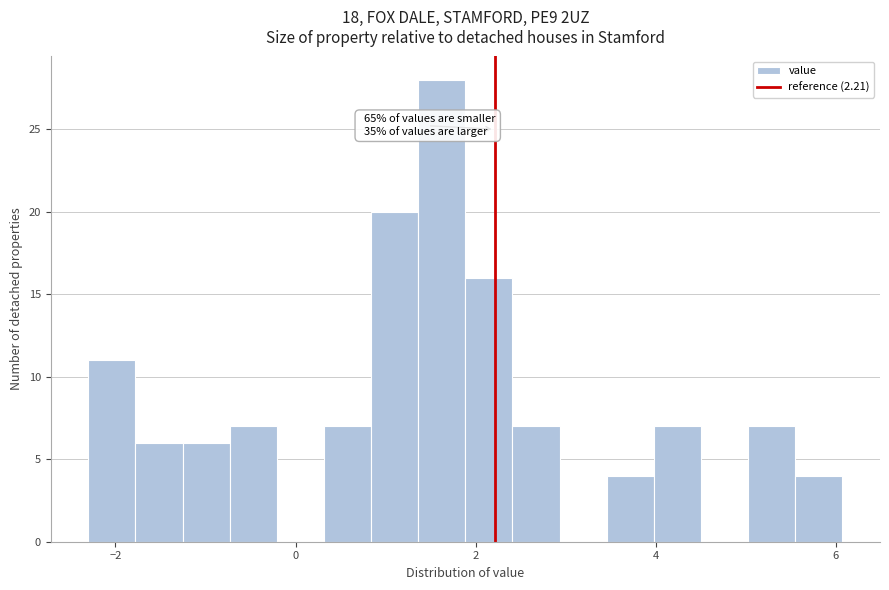

Around what value on the x-axis is the tallest bar? Give the approximate position of its centre, as read against the axis.

1.6